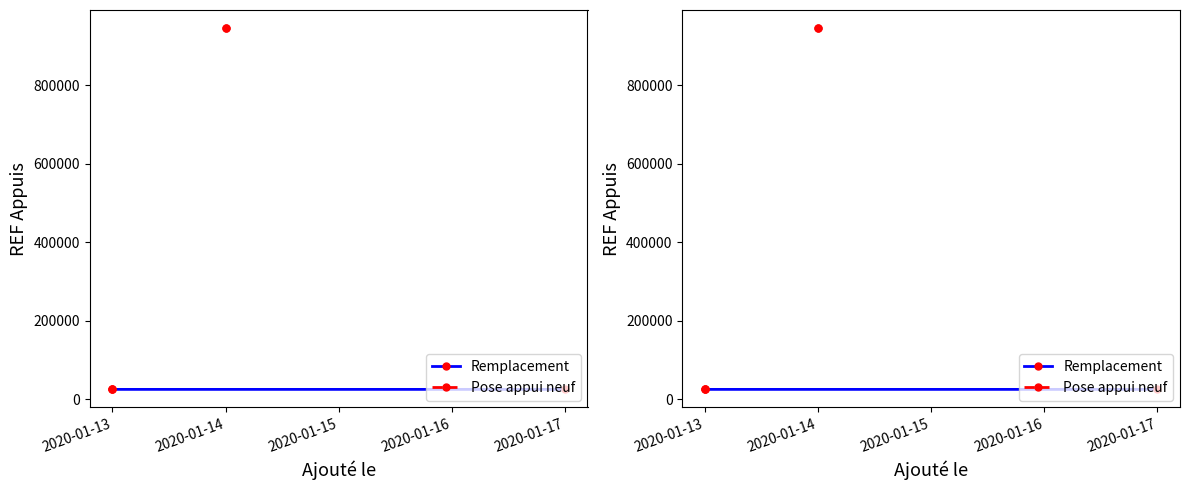

Which category has the lowest value across all series?

2020-01-13